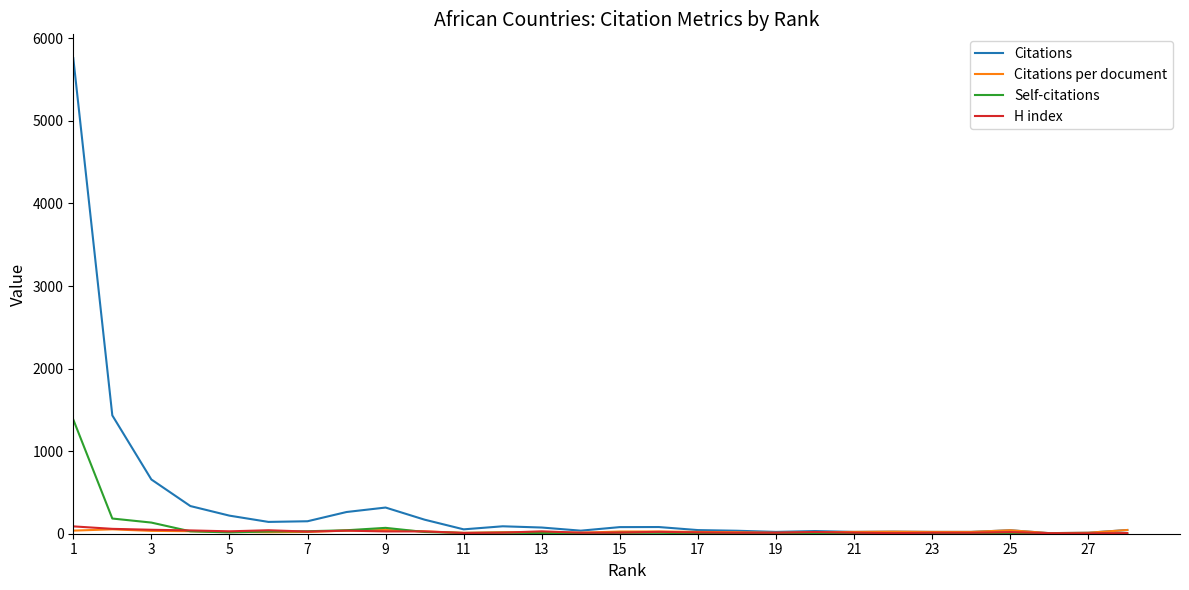

Which series has the widest spread of values?

Citations